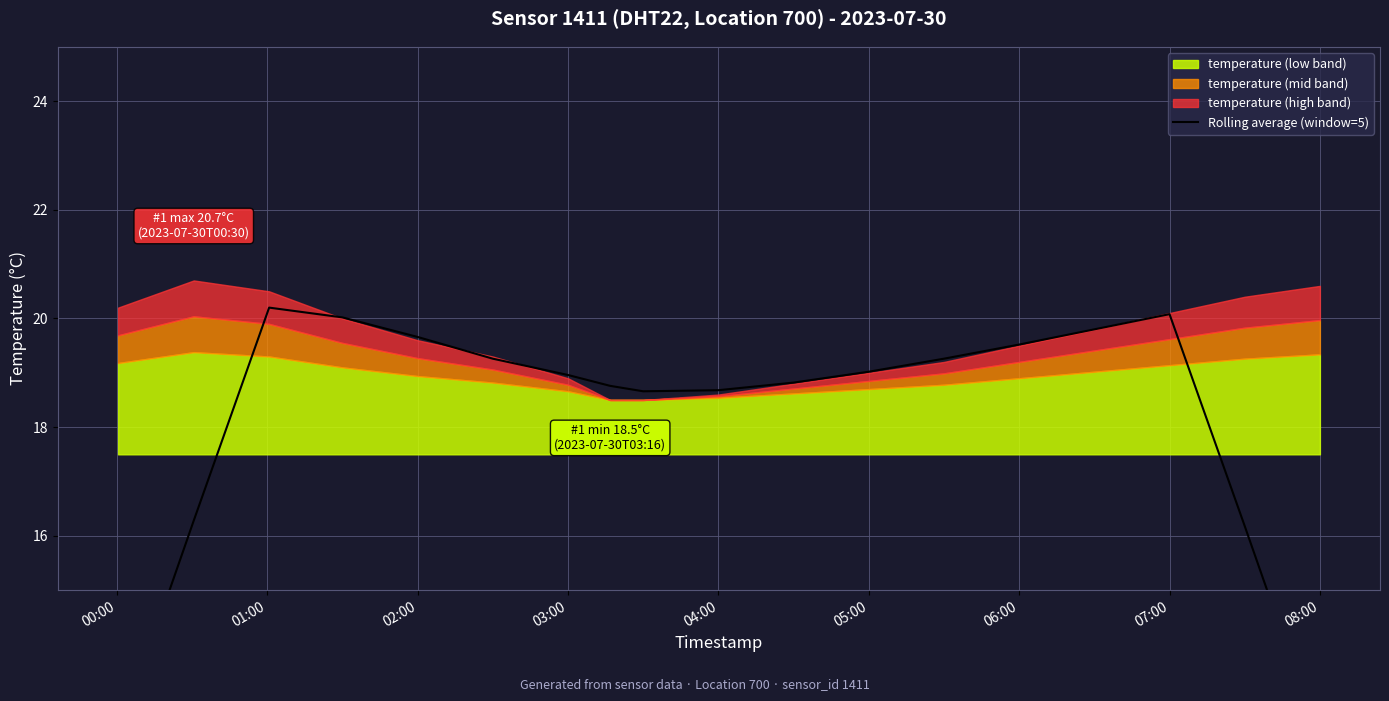

How many categories are shown in the chart?

18